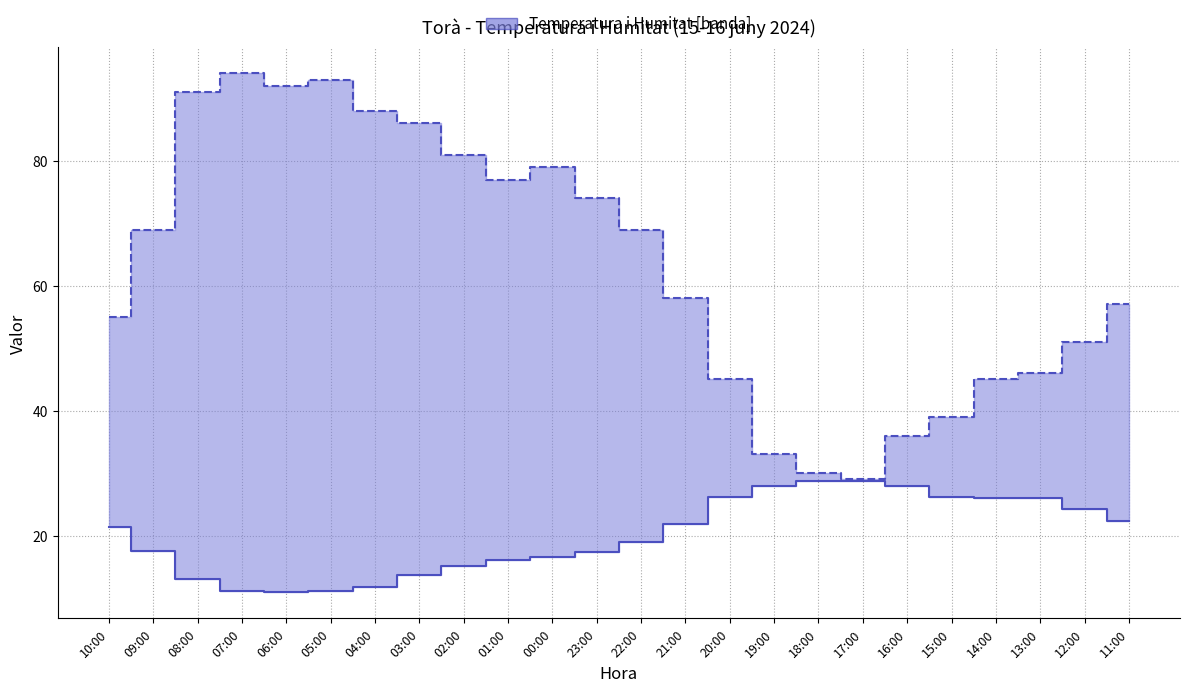

What is the value of the Humitat (%) point at the 9th from the left?

81.0